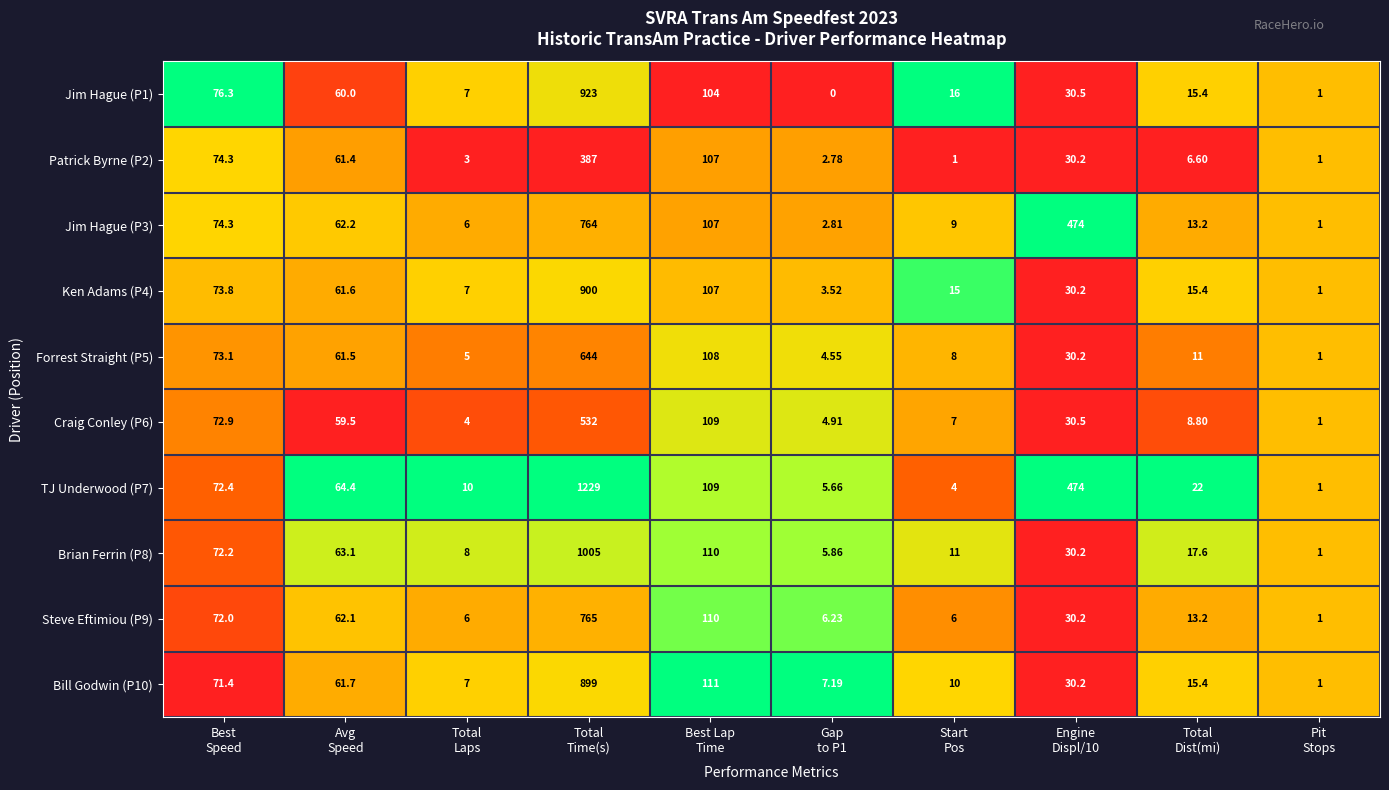

Count the number of data series in this chart.

10